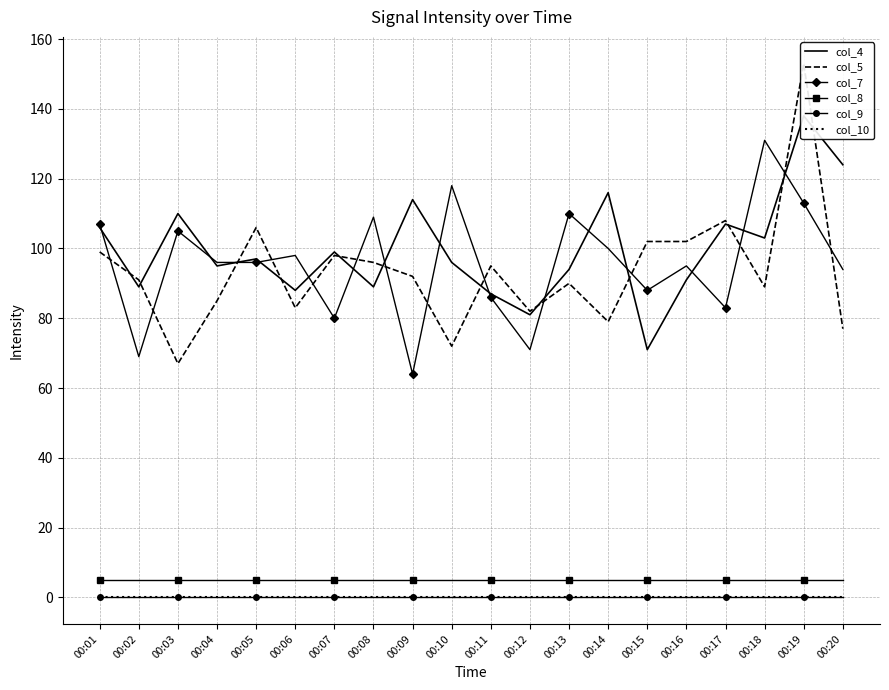

After their last crossing, which series has the higher values: col_4 or col_7?

col_4